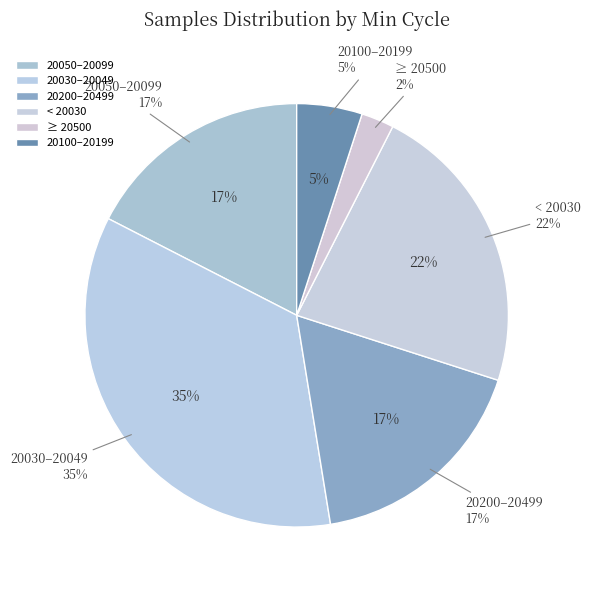

Is there any slice that represents more than half of the pie?

No